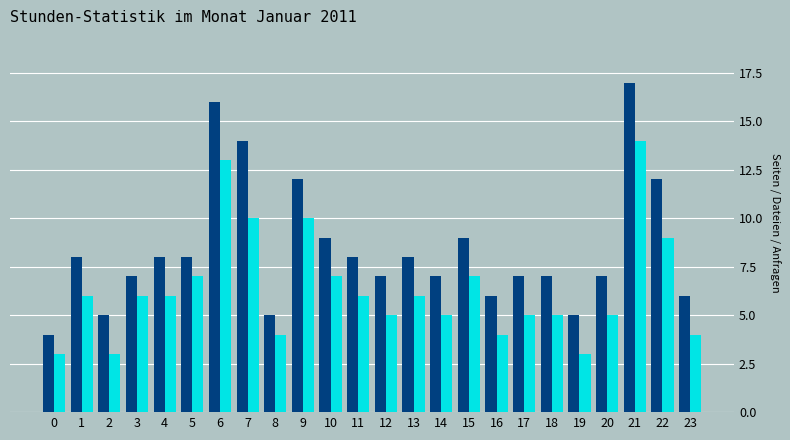

At which category is the sum across all series the highest?

21